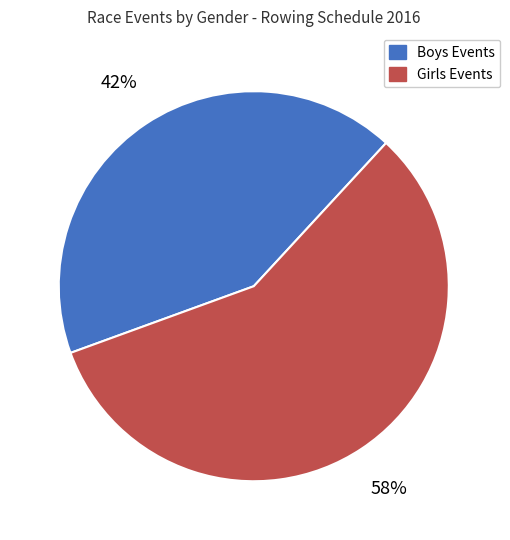

Count the number of slices in the pie.

2